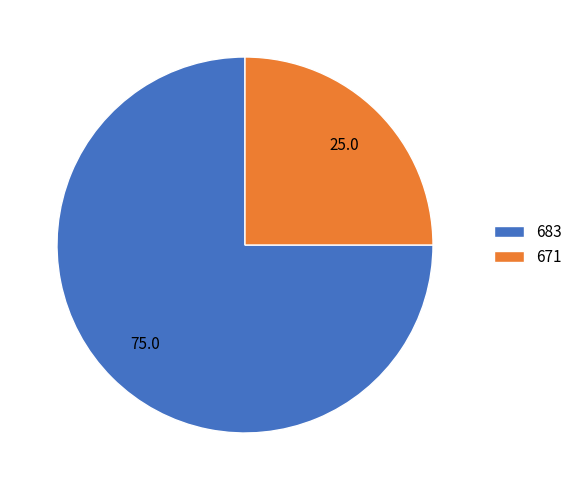

Does 683 represent more than half of the total?

Yes